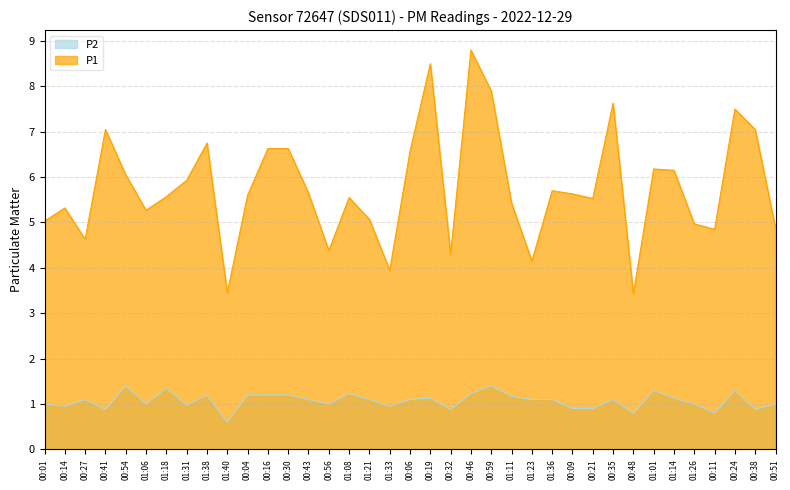

Where is the first local minimum for P1?

00:27